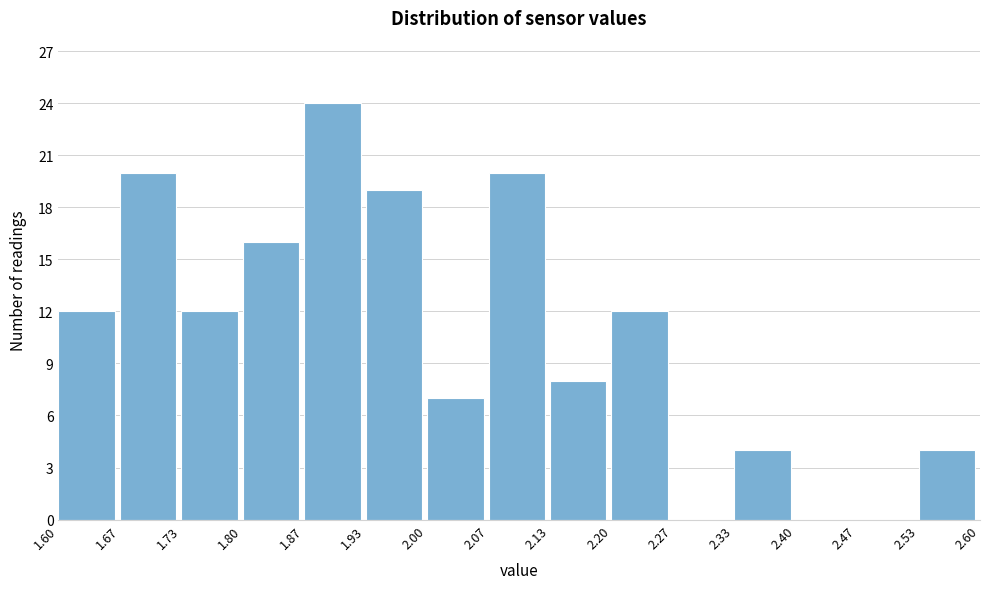

How tall is the bar that spans 2.07 to 2.13 on the x-axis? The values are not printed on the chart, so give them approximately, as read against the axis.

20